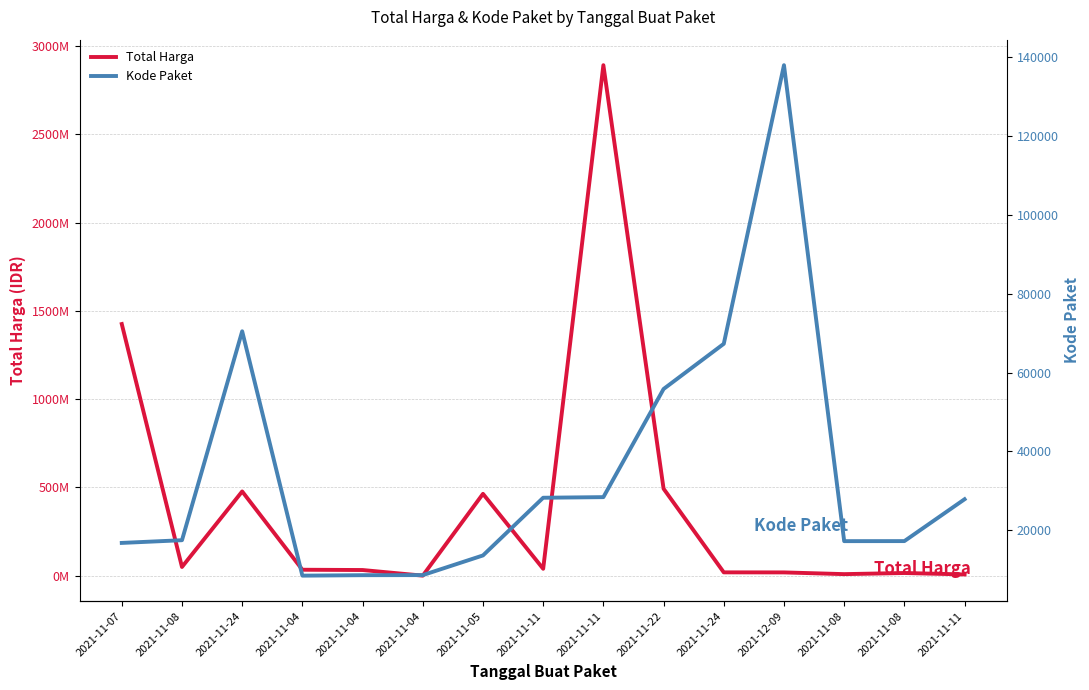

How many data points in Total Harga are above 34000000?

7